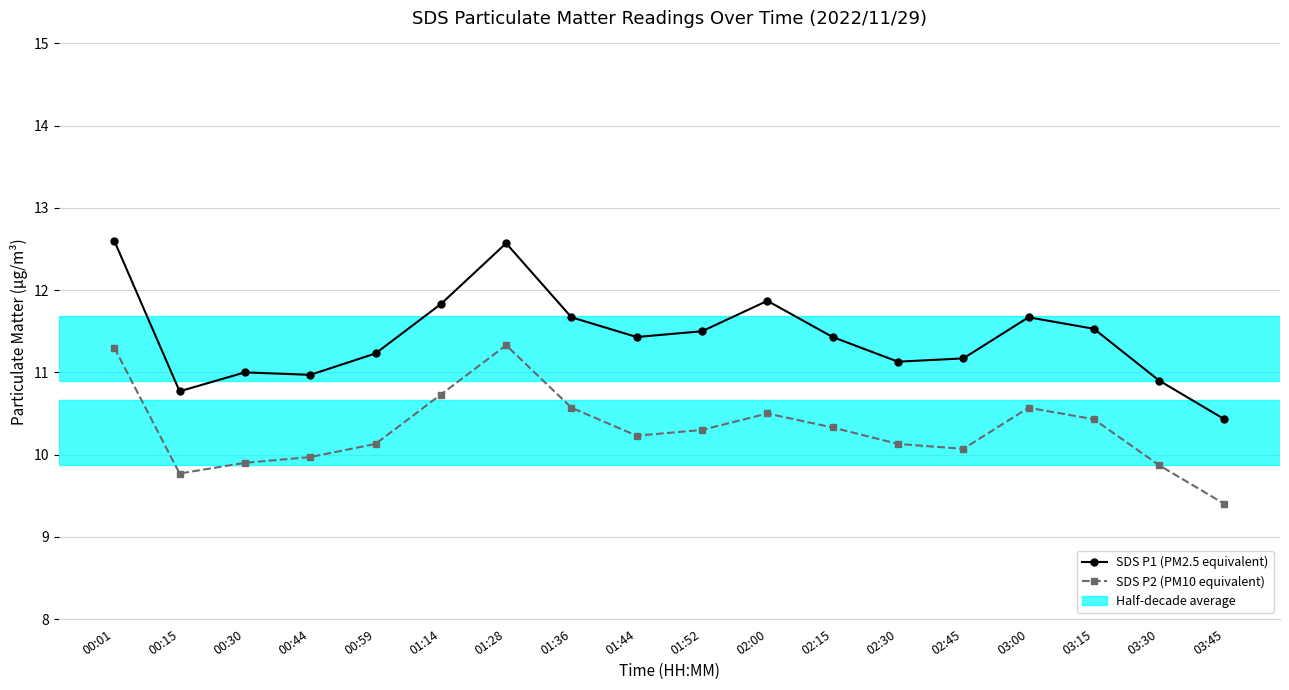

What is the difference between the highest and lowest values at 03:15?

1.1